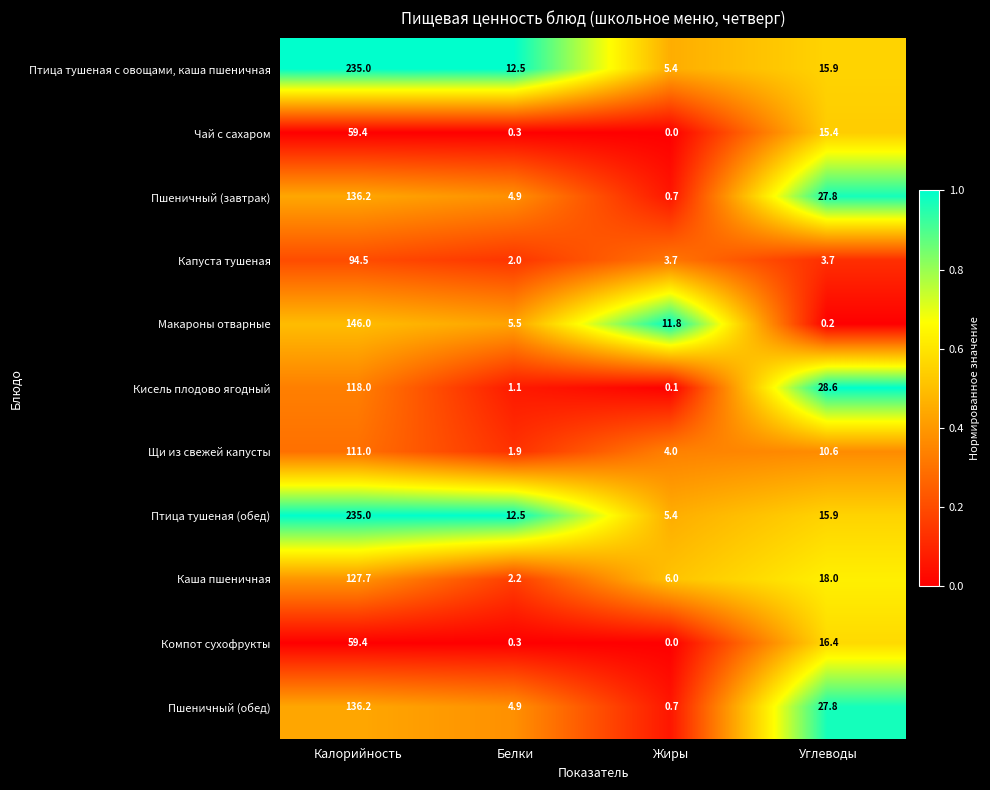

At which category is the sum across all series the highest?

Калорийность